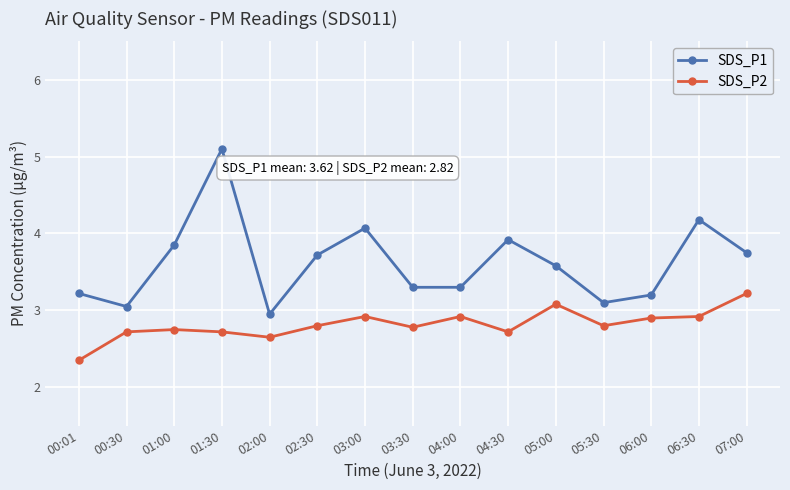

How many values in the SDS_P1 series are below 3?

1